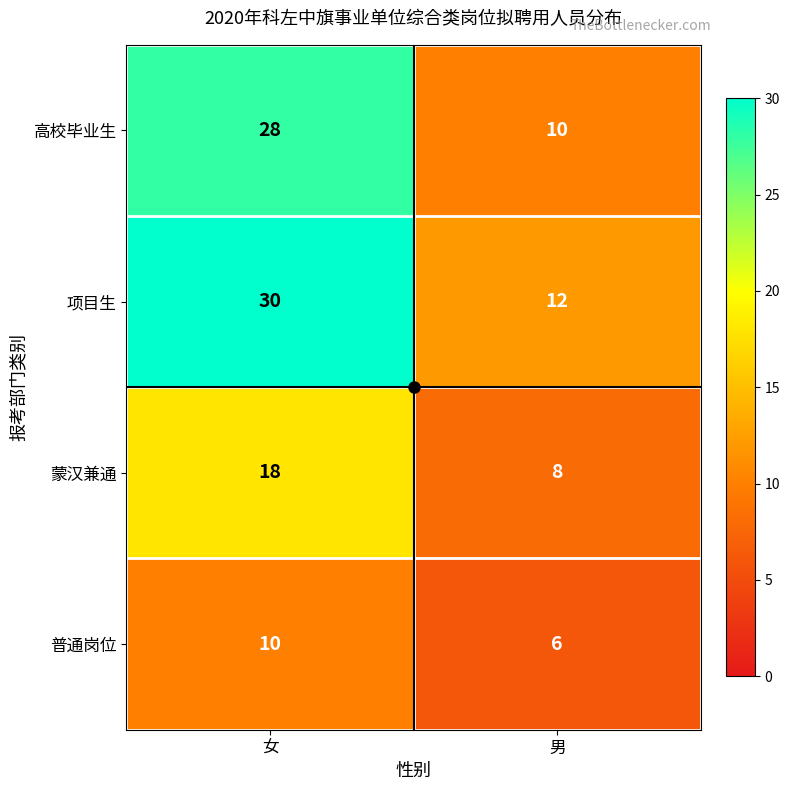

Is it true that 项目生 equals 12 at 男?

True